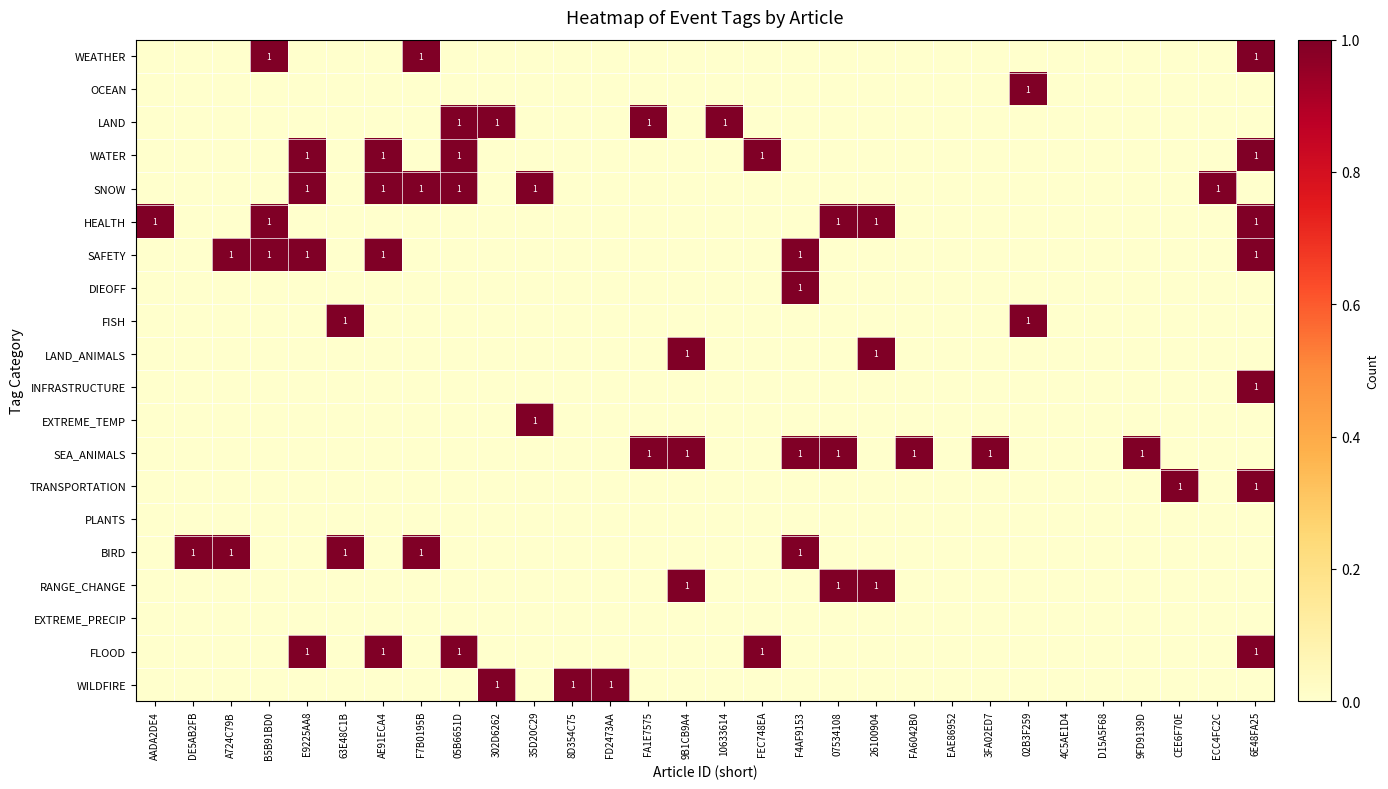

Which label corresponds to the smallest value in the chart?

AADA2DE4